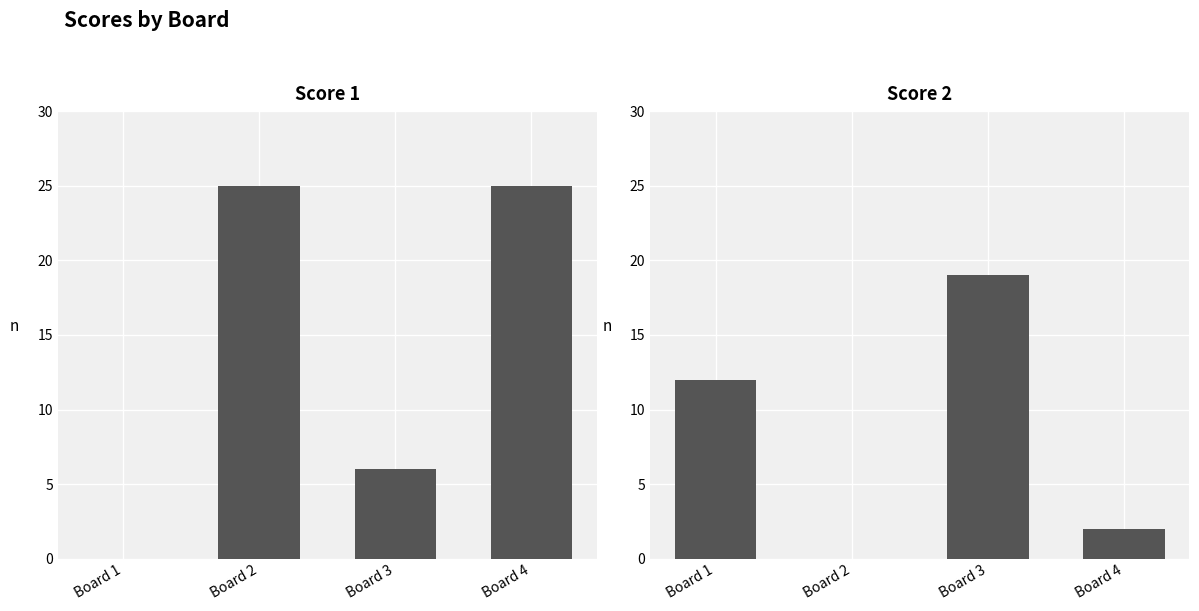

How many data points in Score 1 are less than 25?

2